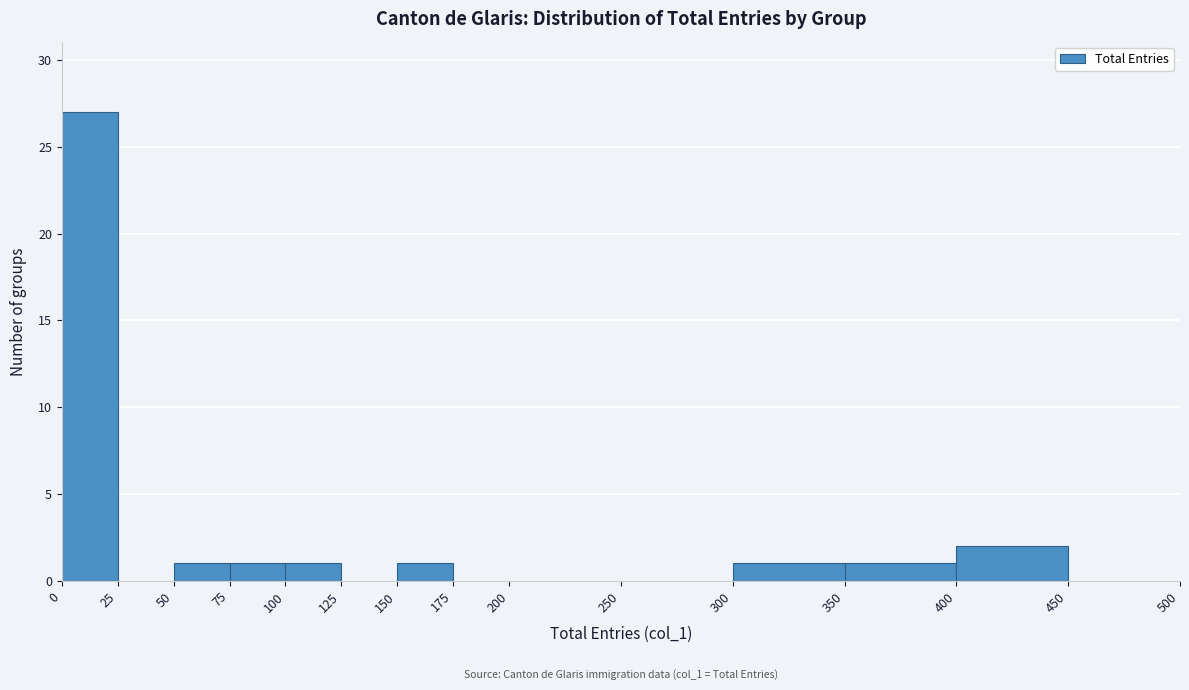

Which range on the x-axis has the tallest bar?

0 to 25